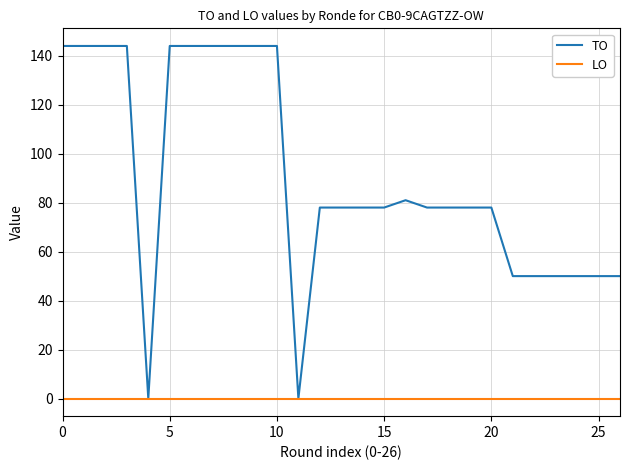

Does the chart display data point markers on the line(s)?

No